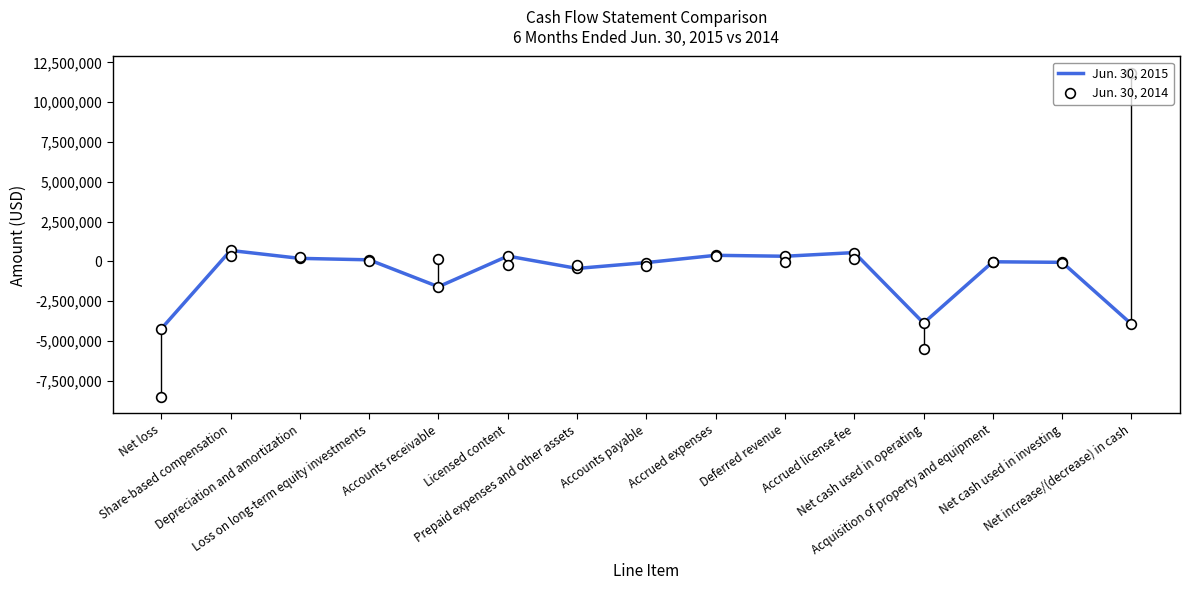

How many data points in Jun. 30, 2015 are less than -30116?

7